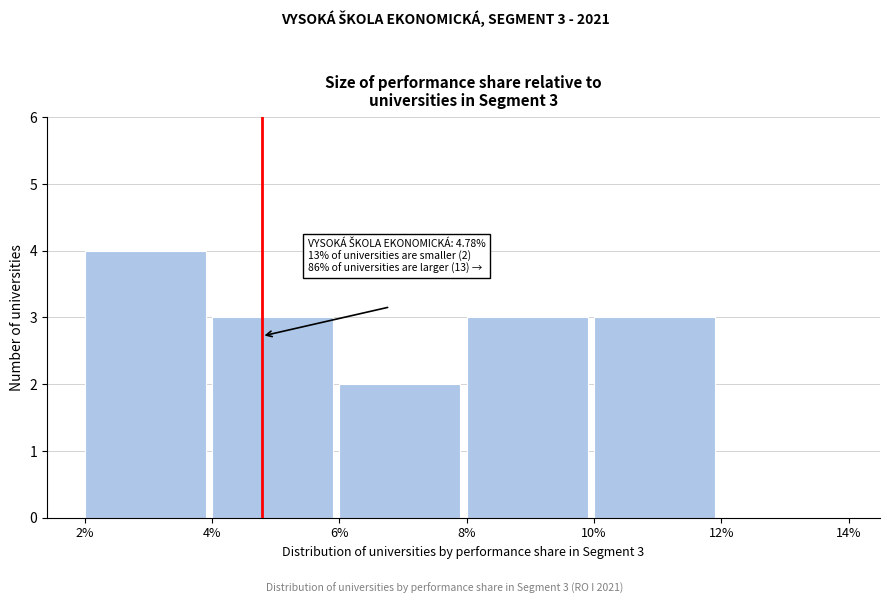

Reading left to right, list all the values displayed in this chart.

2%=4	4%=3	6%=2	8%=3	10%=3	12%=0